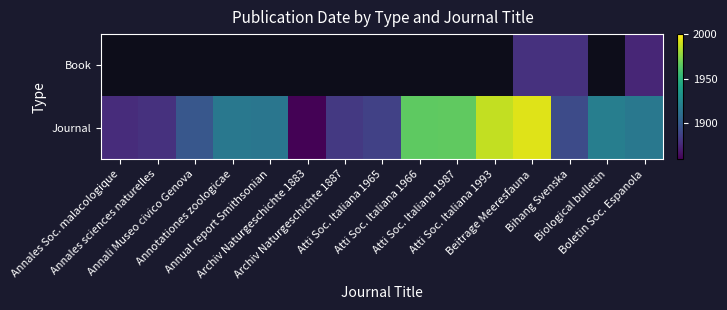

What is the difference between the Journal values at Bihang Svenska and Annales sciences naturelles?

12.0